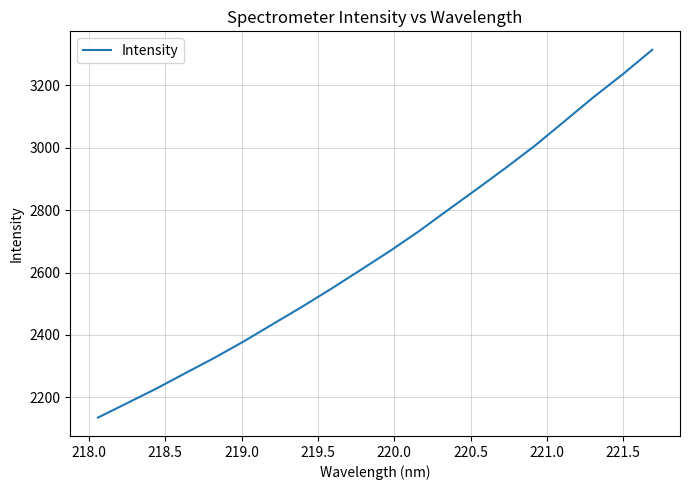

What is the difference between the maximum and minimum values?

1178.1